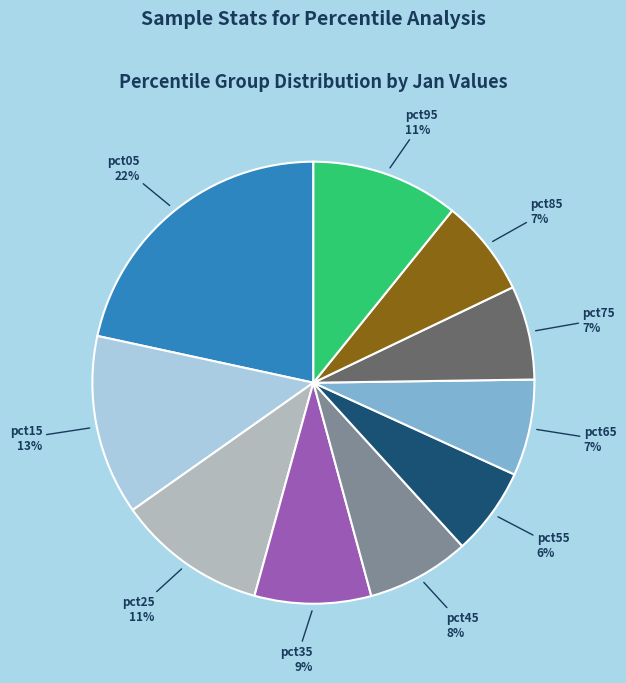

Which has a higher value, pct85 or pct35?

pct35